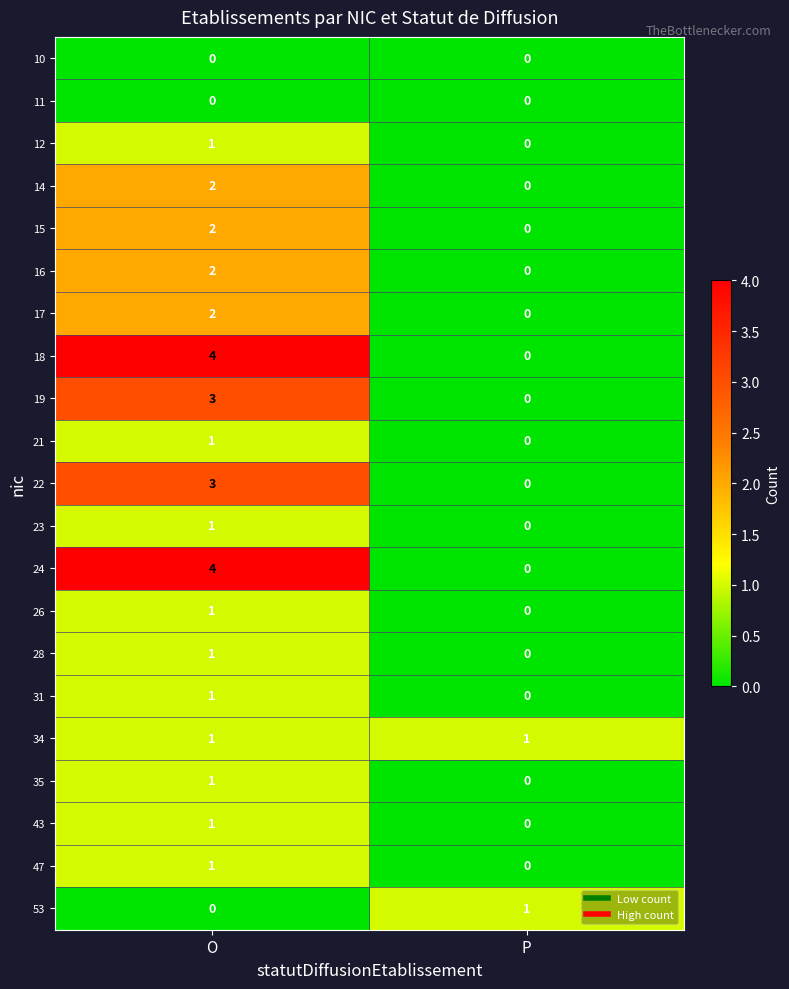

Which category has the highest value across all series?

O